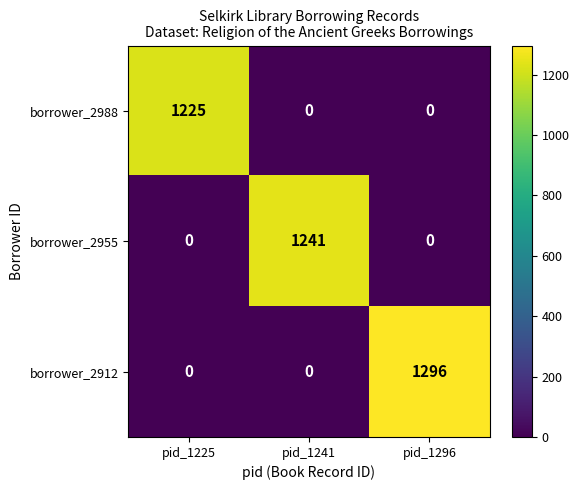

What is the difference between the maximum and minimum values in the borrower_2988 series?

1225